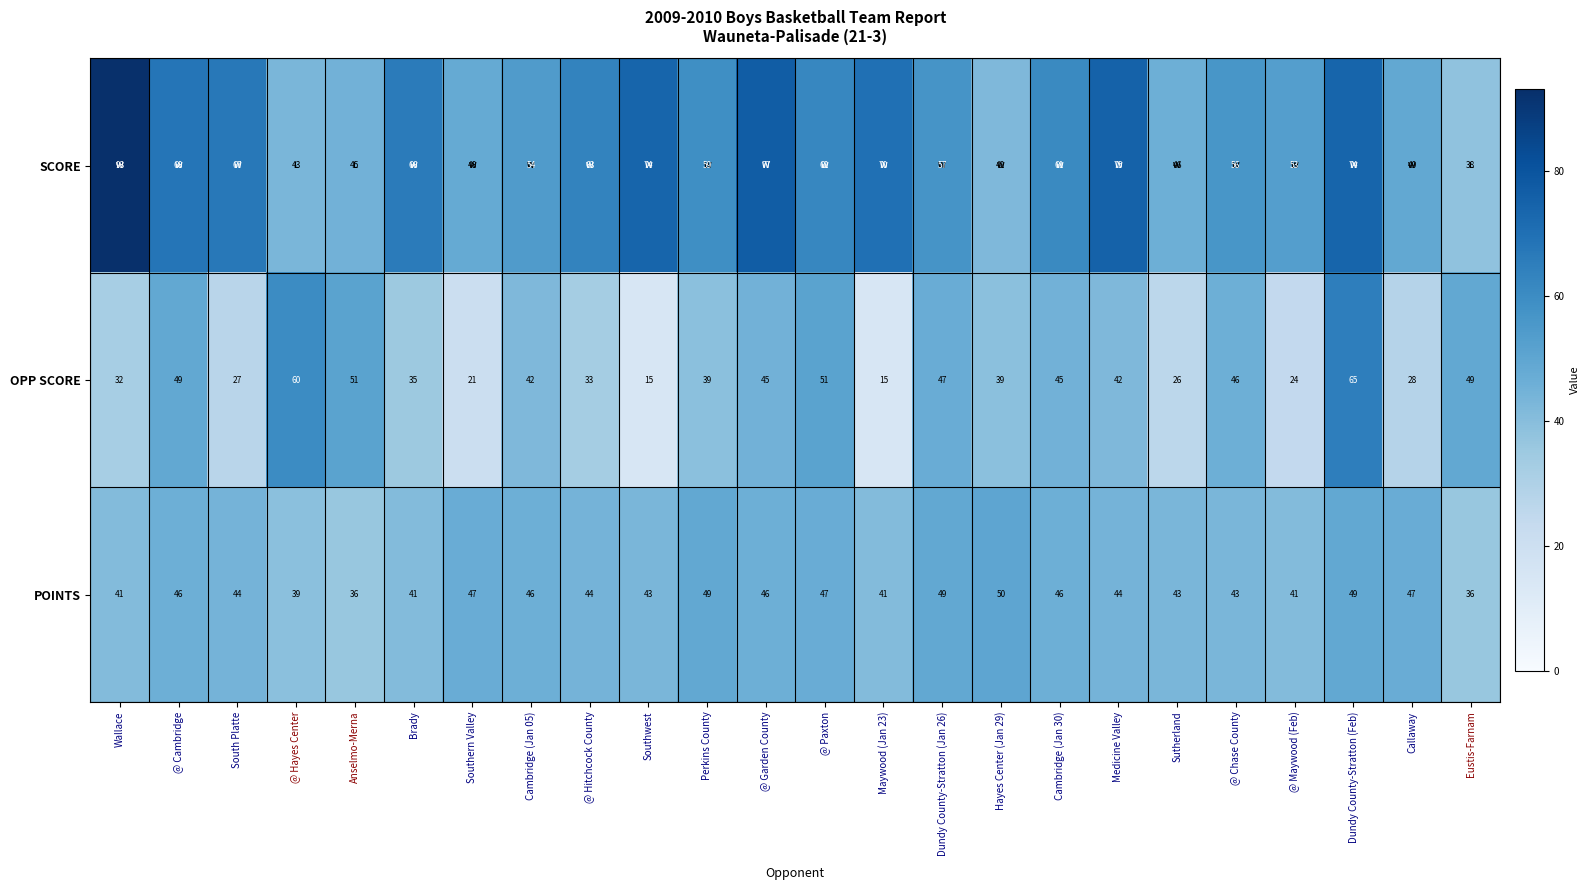

Which series has the largest range (max minus min)?

SCORE